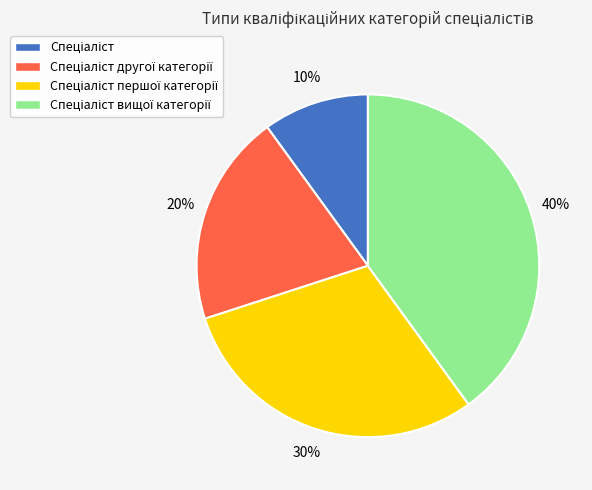

Does any single category account for the majority?

No